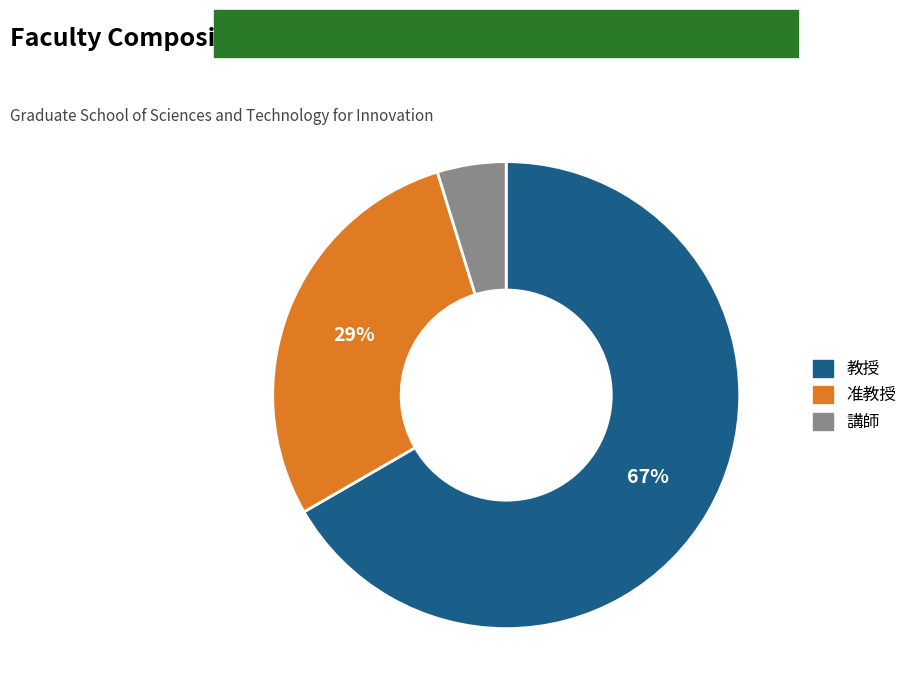

The 講師 slice represents 14% of the pie. True or false?

False